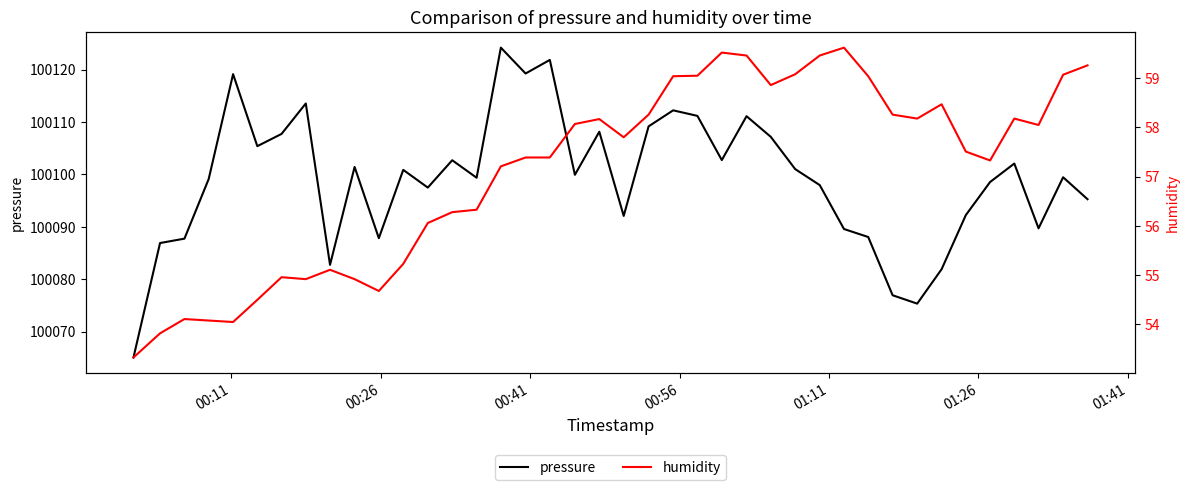

How many interior local peaks does the humidity series have?

8